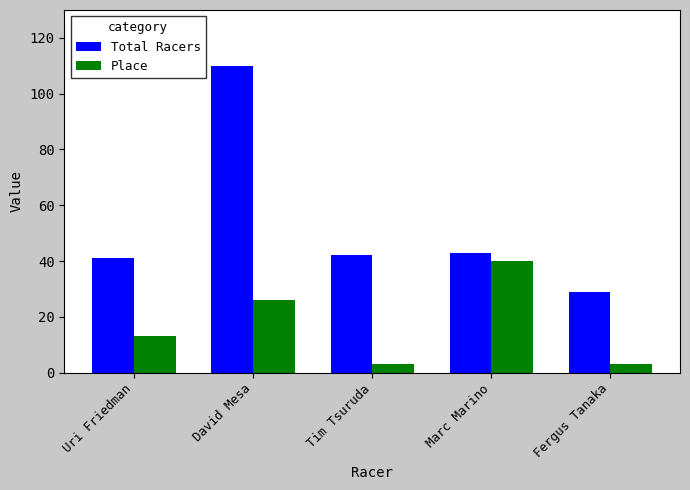

At which category is the sum across all series the highest?

David Mesa